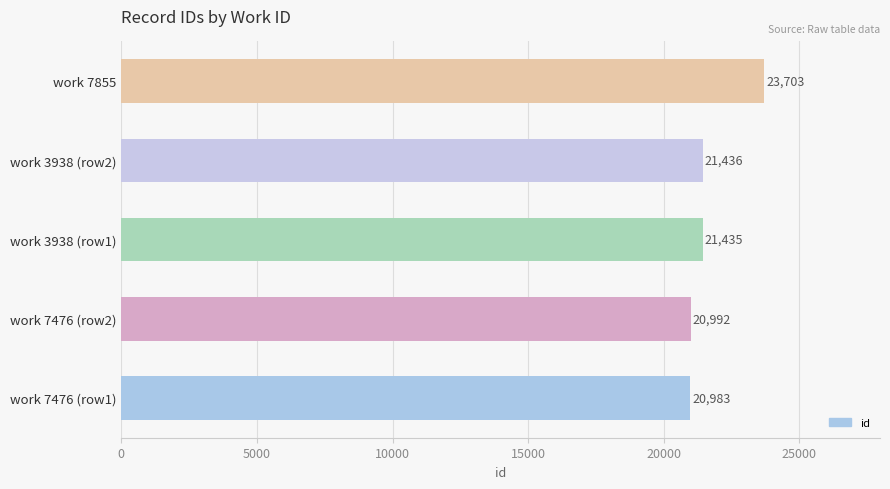

How many values are below 21435?

2